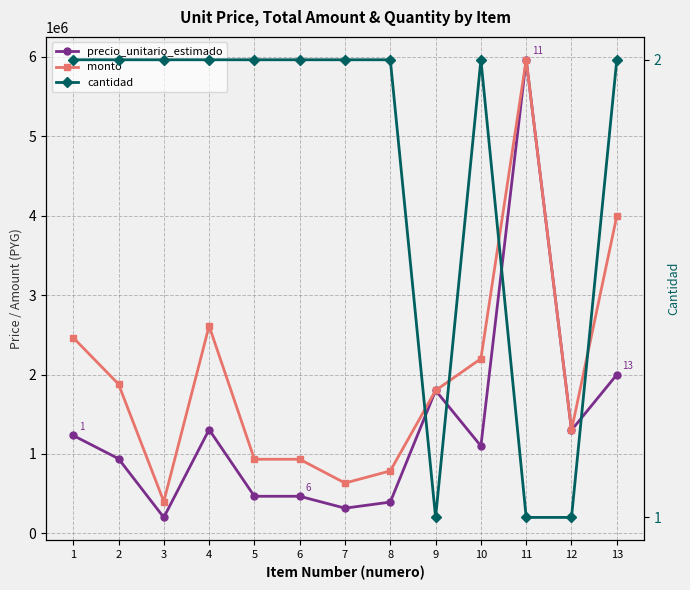

Which has a higher value, 1 or 11?

11